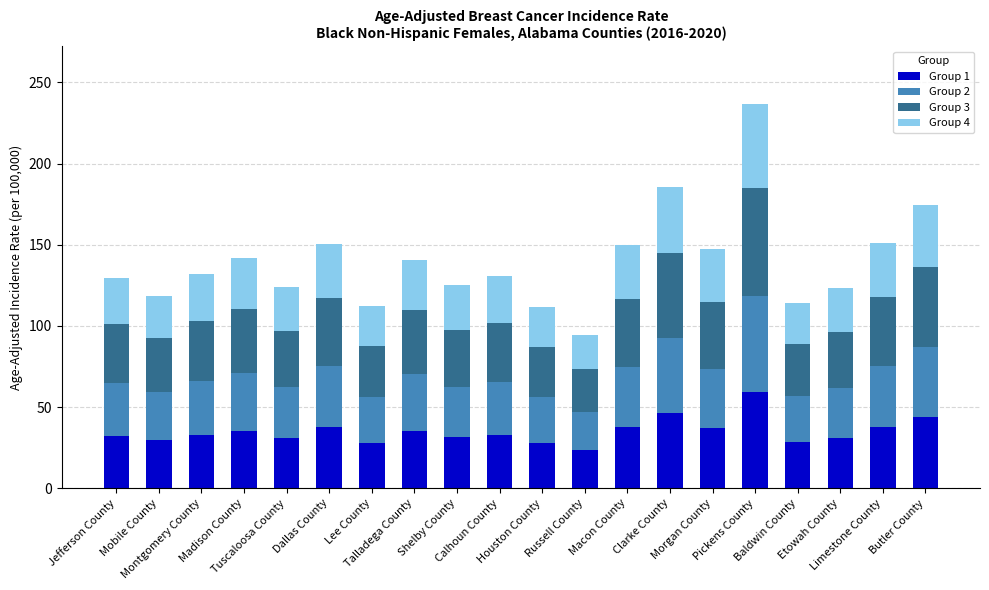

What is the minimum value for Group 1?

23.6